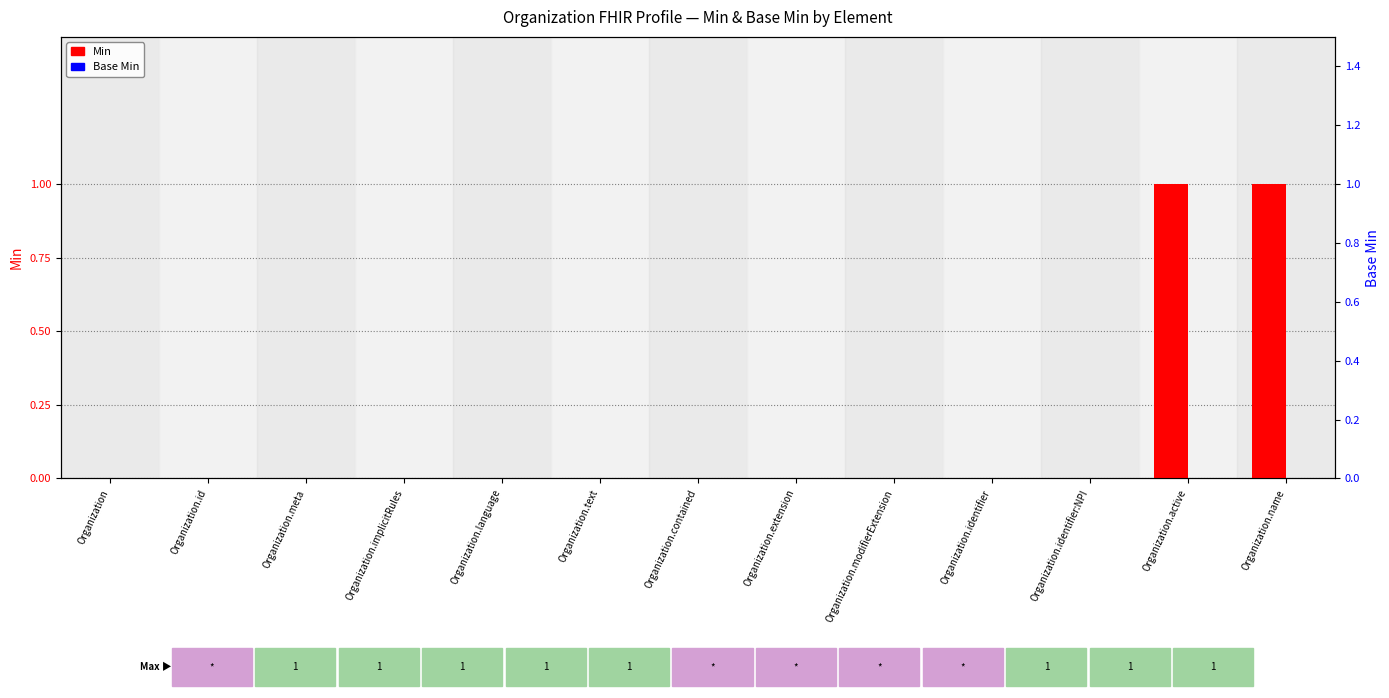

What is the total value across all series at Organization.name?

1